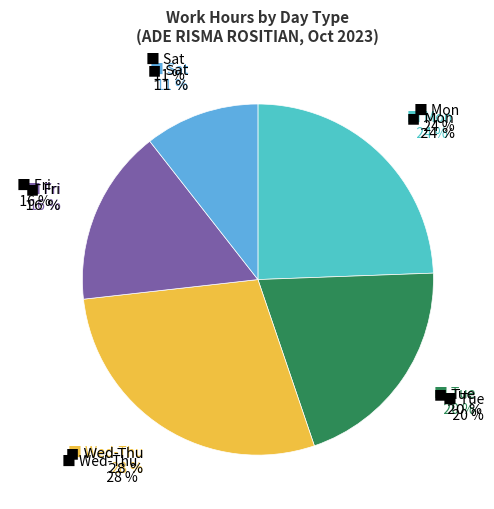

The Thu 26 slice represents 18% of the pie. True or false?

False